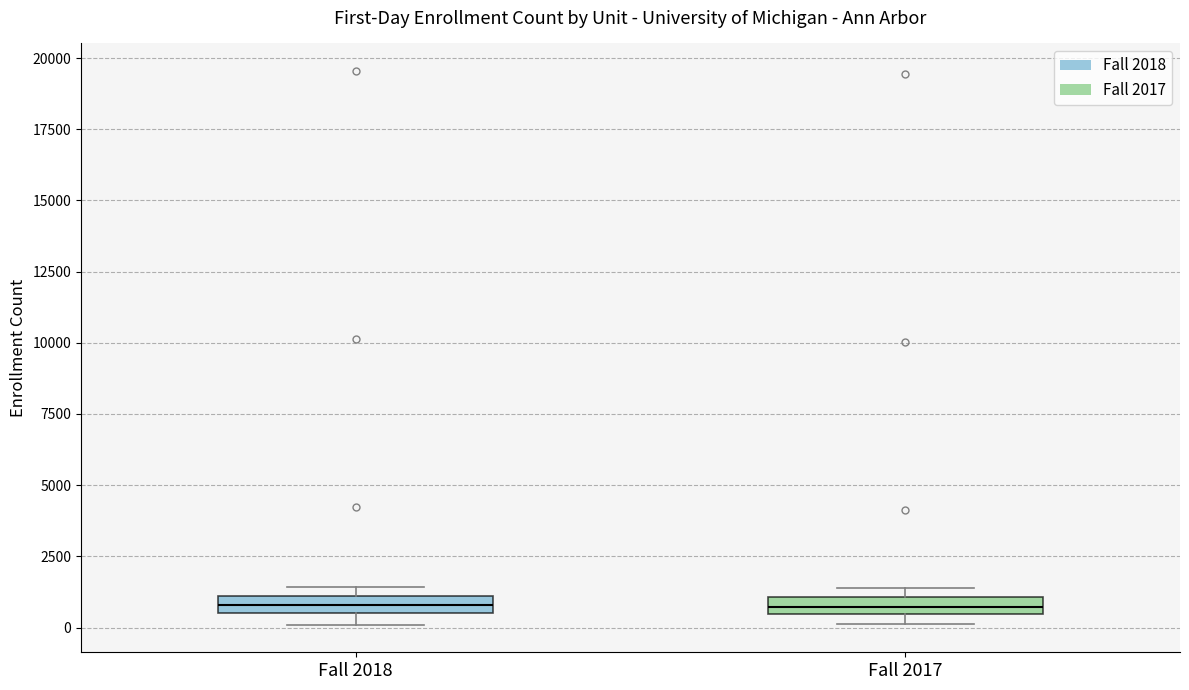

Where is the lower edge of the box for Fall 2018 on the y-axis? The values are not printed on the chart, so give them approximately, as read against the axis.

500